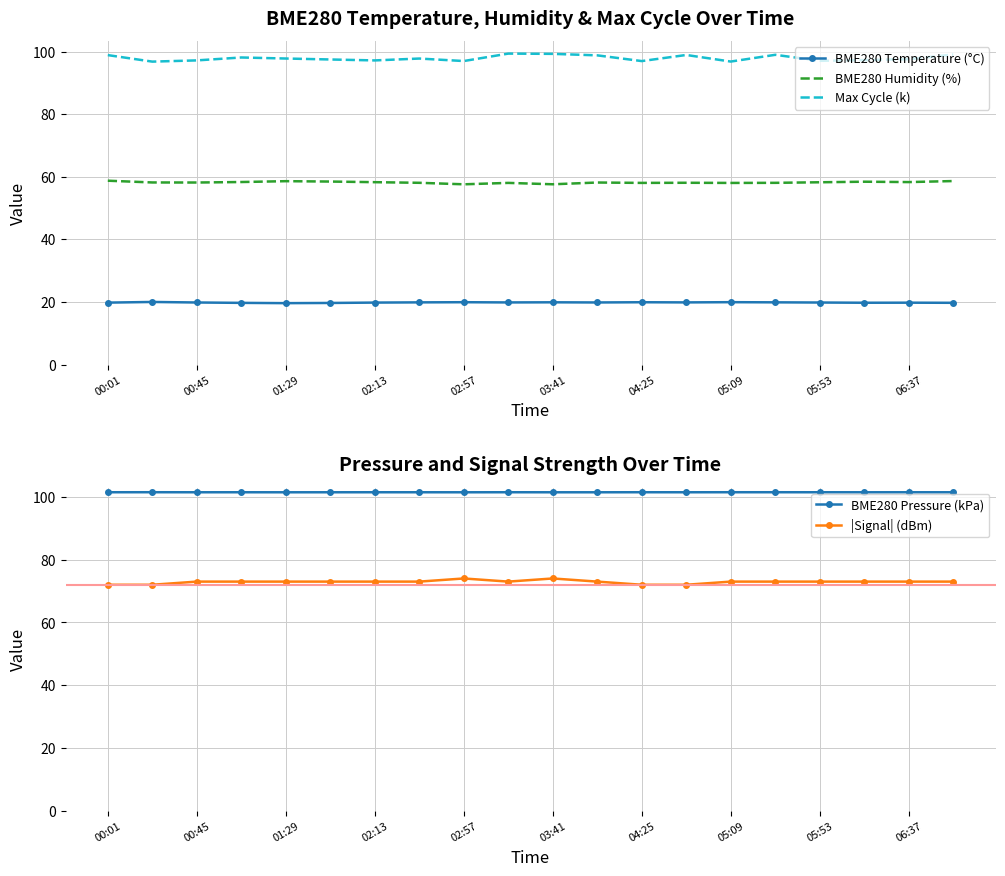

How many lines are shown in the chart?

5